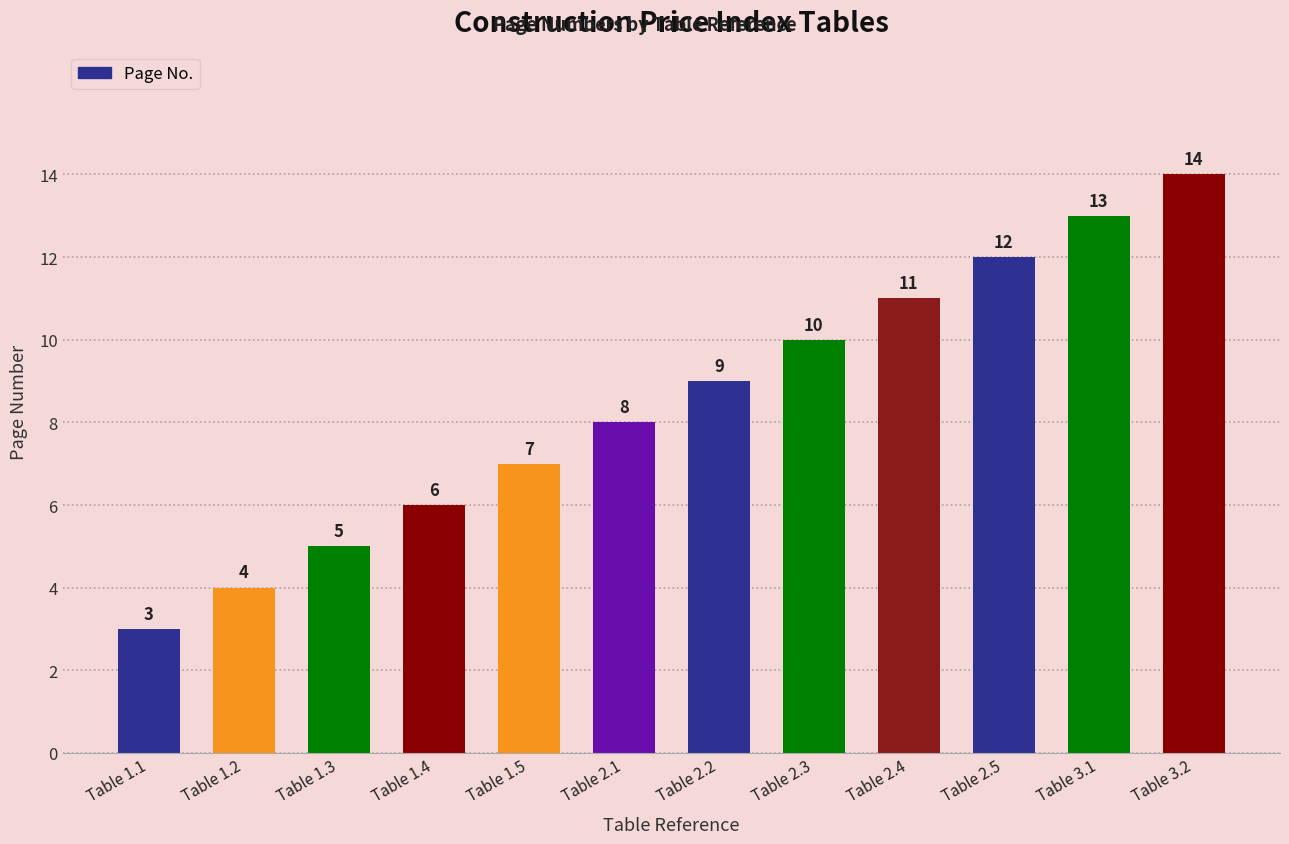

What is the label of the 1st bar from the right?

Table 3.2